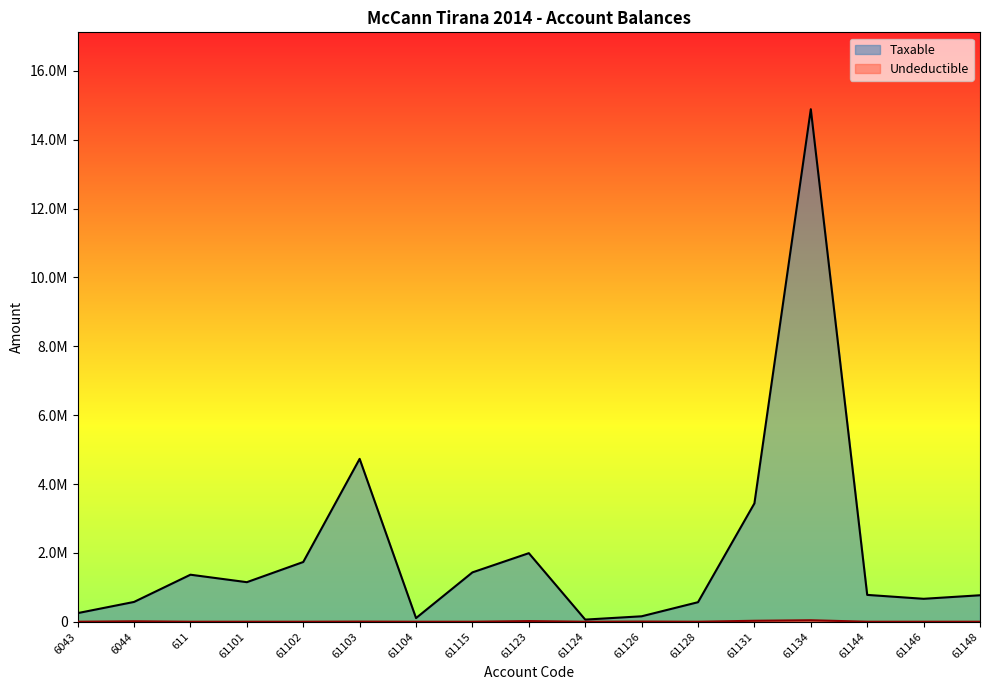

True or false: Taxable and Undeductible cross at least once.

False